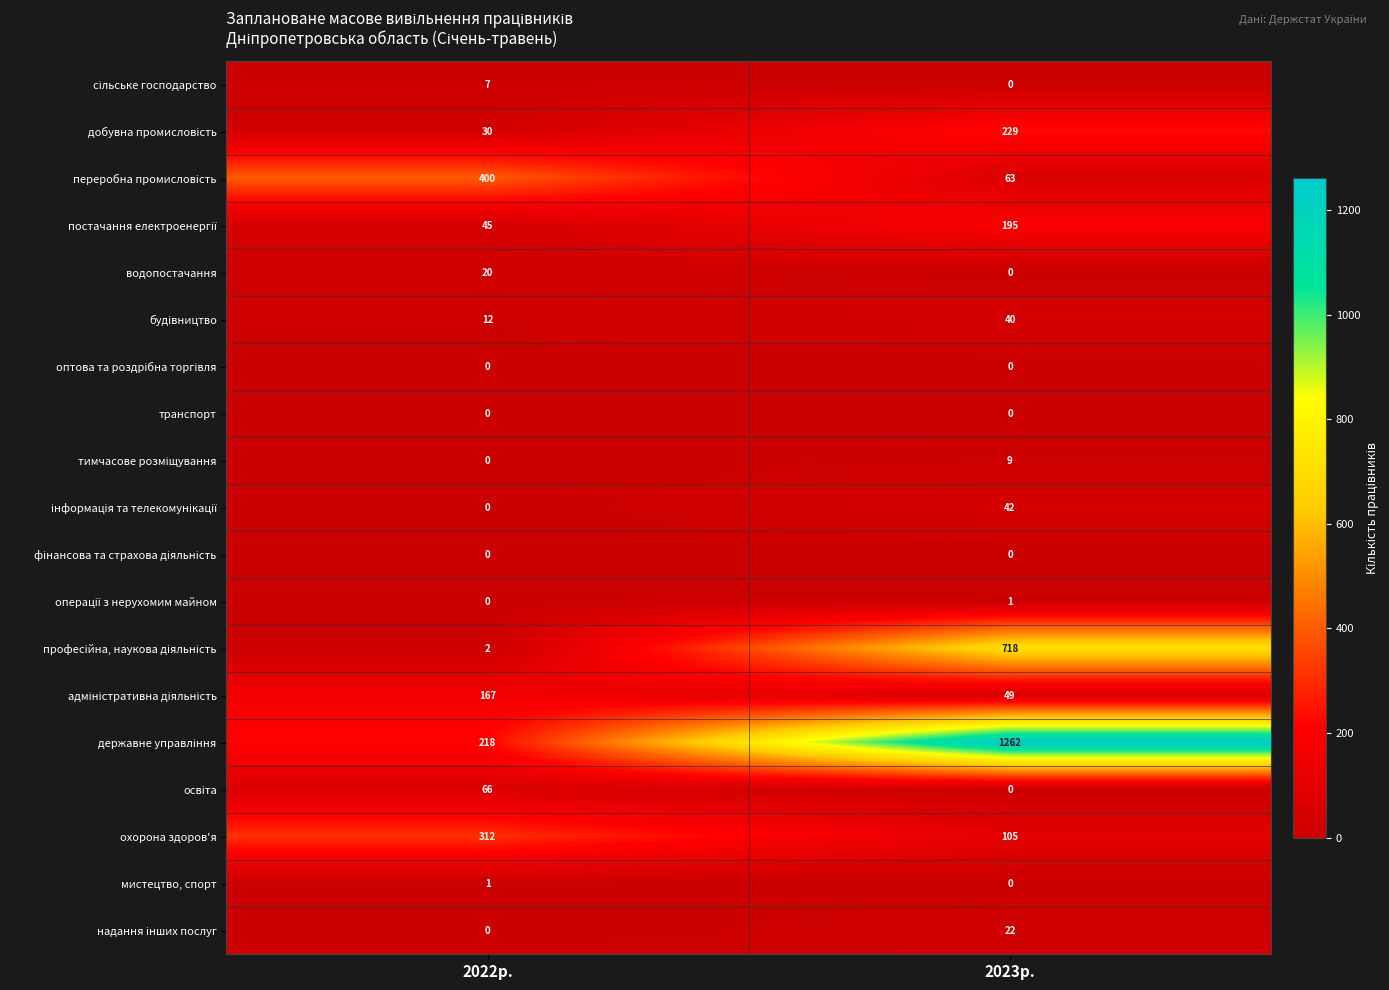

What is the sum of all водопостачання values?

20